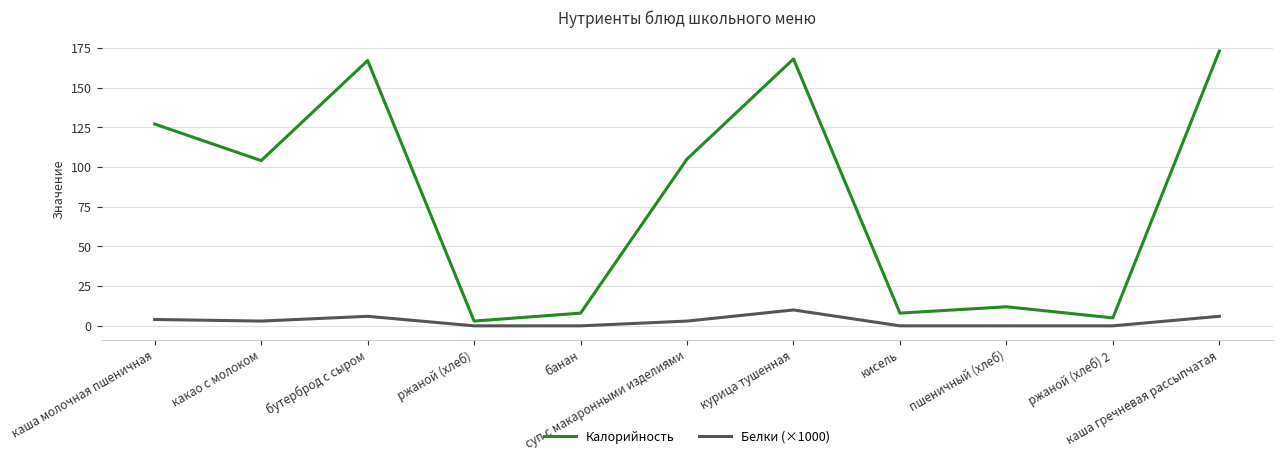

What is the difference between the maximum and minimum values in the Белки (×1000) series?

10